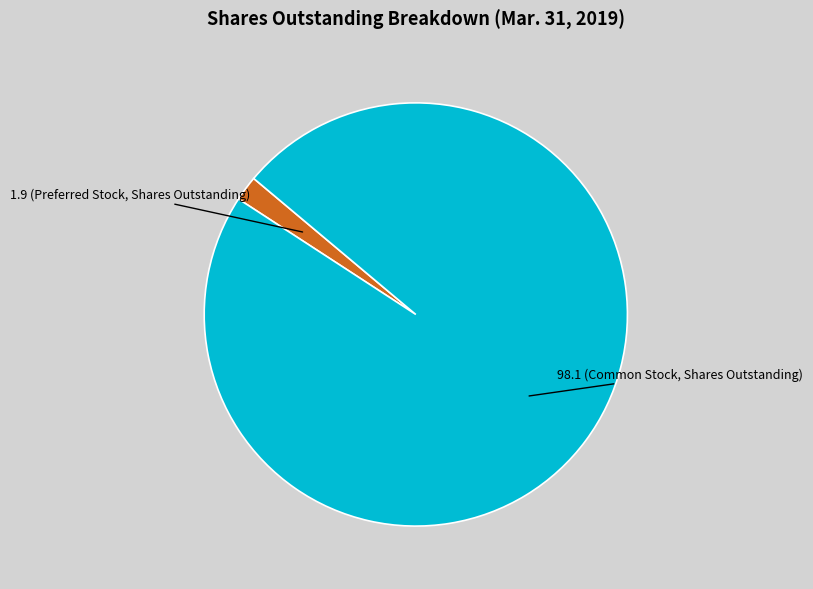

Is there a majority slice in this chart?

Yes